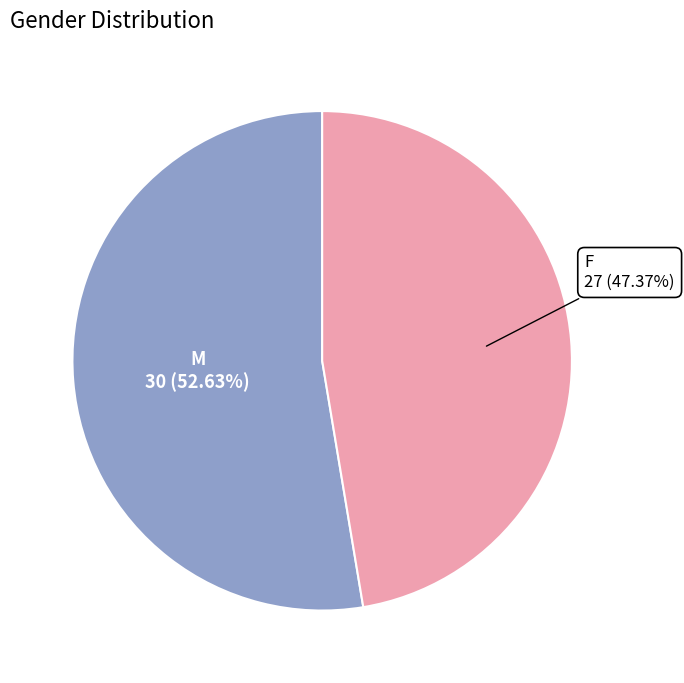

Is there any slice that represents more than half of the pie?

Yes